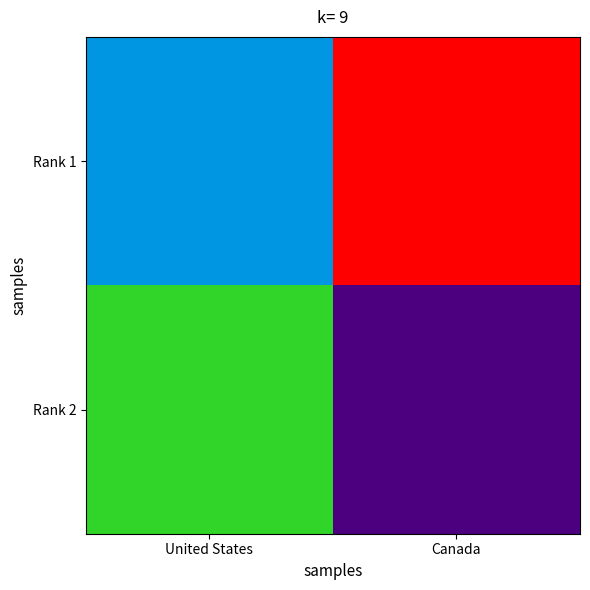

Reading right to left, extract all data points from this chart.

Rank 1: Canada=2335673	United States=116347
Rank 2: Canada=20261	United States=420544